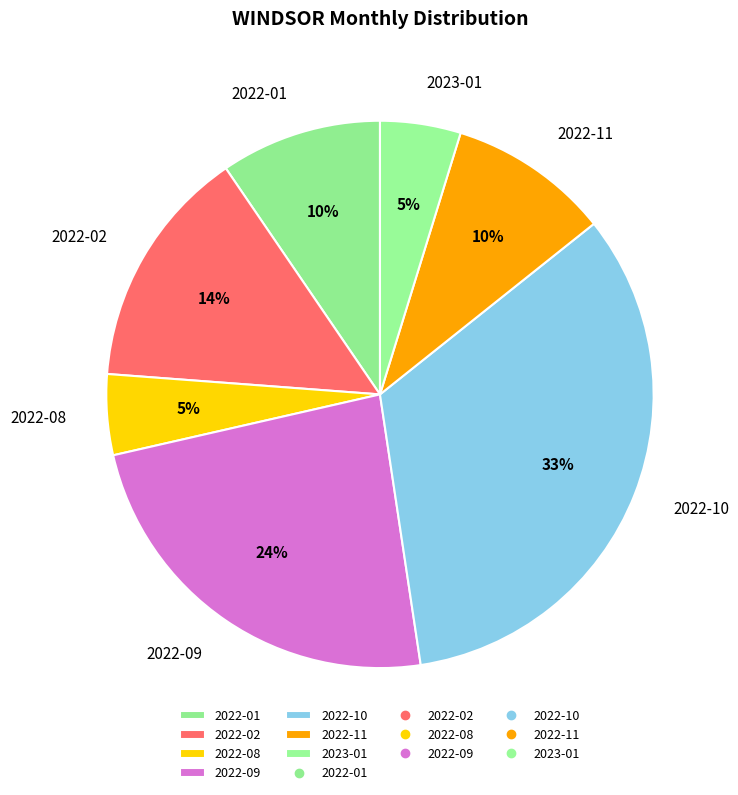

What is the largest slice in the pie chart?

2022-10